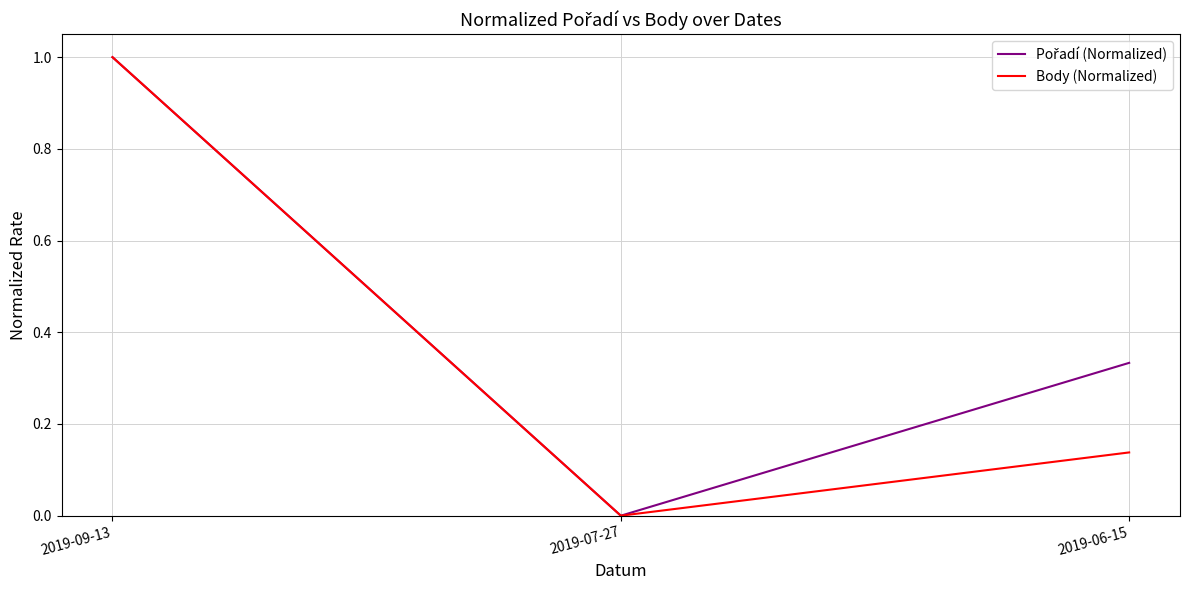

True or false: Body (Normalized) has a value of 1.0 at 2019-09-13.

True